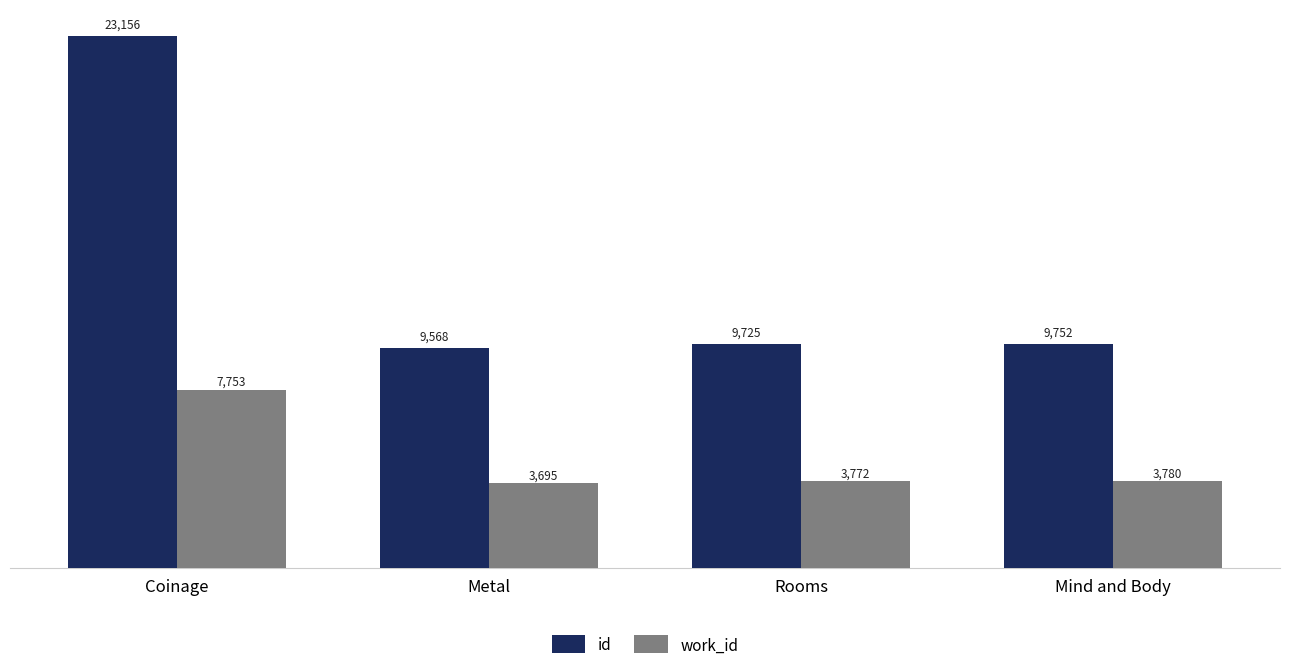

Reading right to left, transcribe all the data shown in this chart.

id: 9752	9725	9568	23156
work_id: 3780	3772	3695	7753